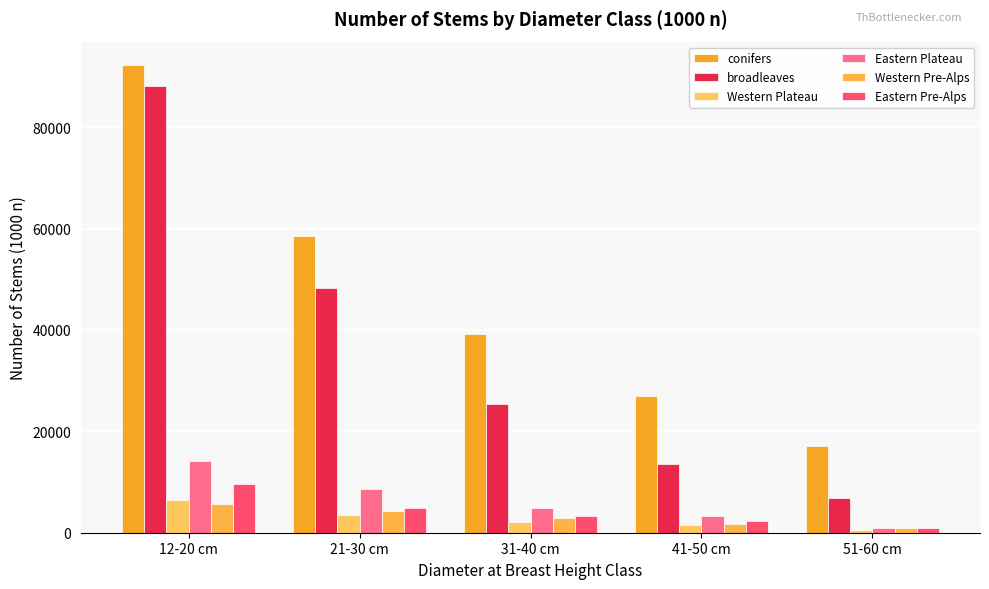

At how many categories does at least one series exceed 40759?

2